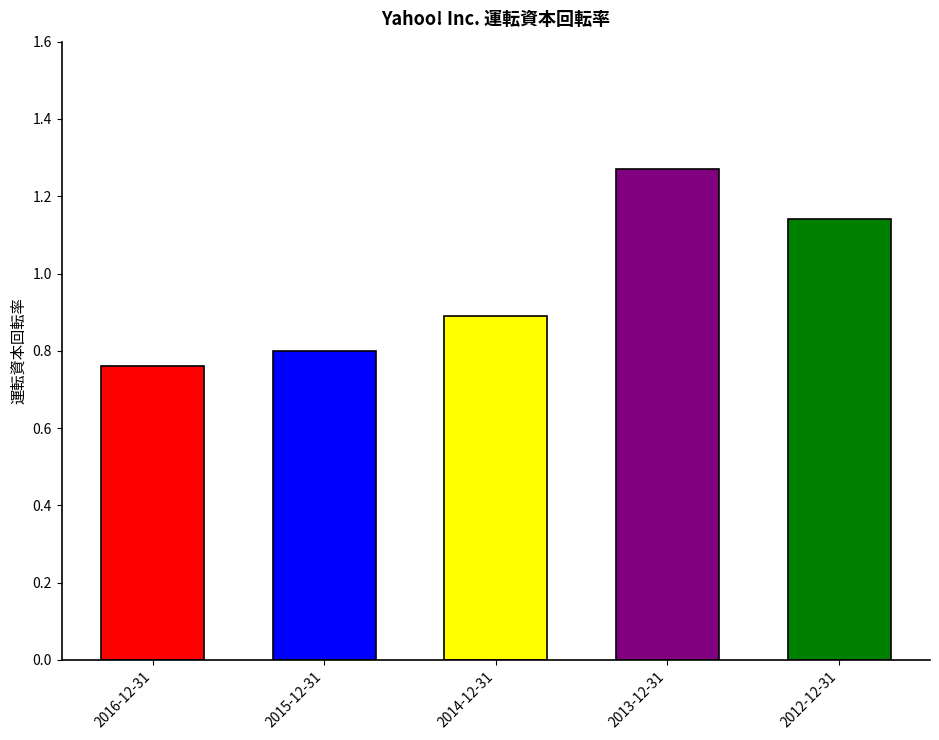

Reading right to left, extract all data points from this chart.

1.1	1.3	0.9	0.8	0.8